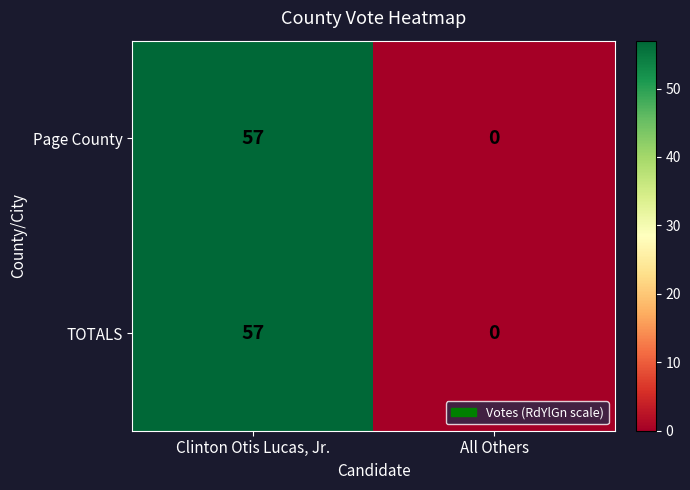

Count the number of categories in the chart.

2